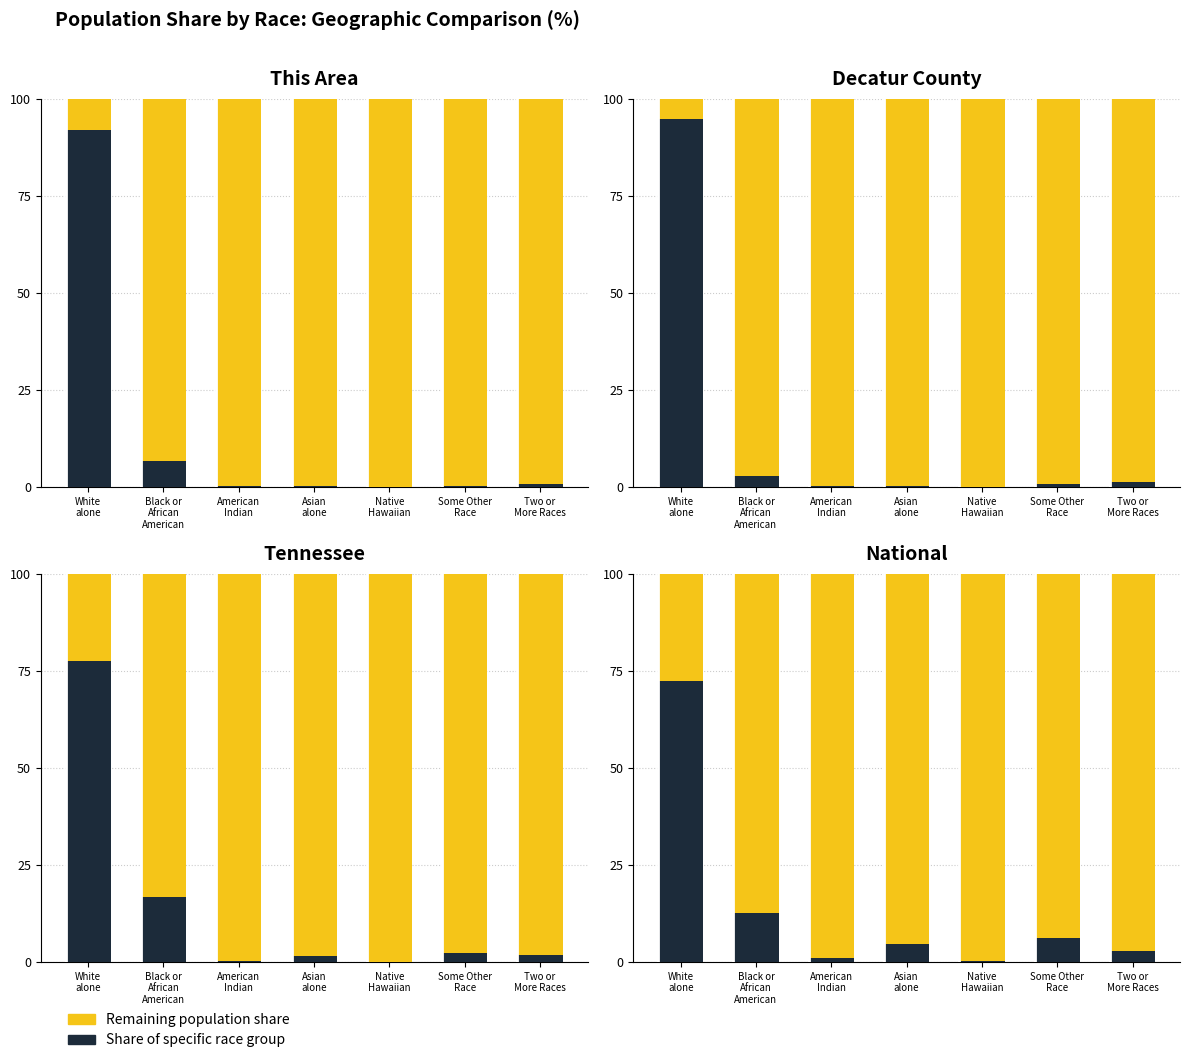

True or false: Other % has a value of 61.5 at Some Other
Race.

False